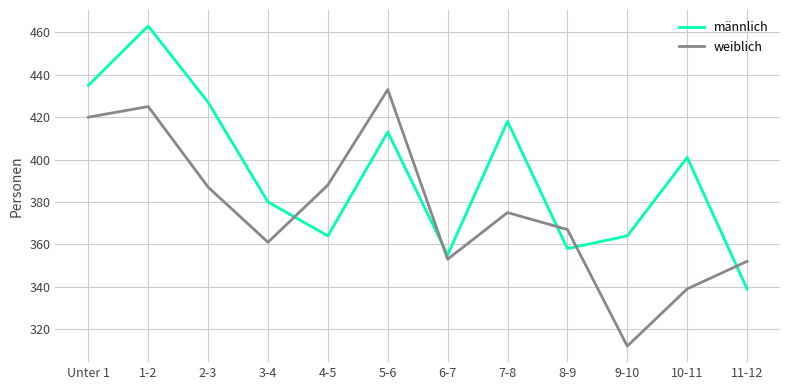

What is the difference between the second highest and second lowest values in the weiblich series?

86